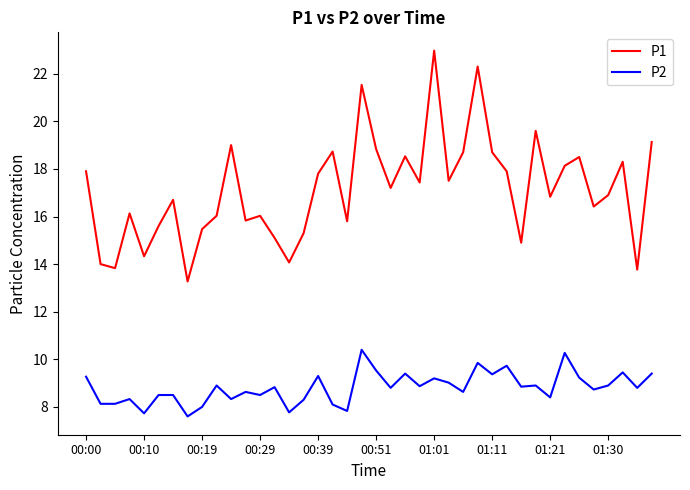

In P1, how many points are higher than both neighbors (excluding endpoints)?

12